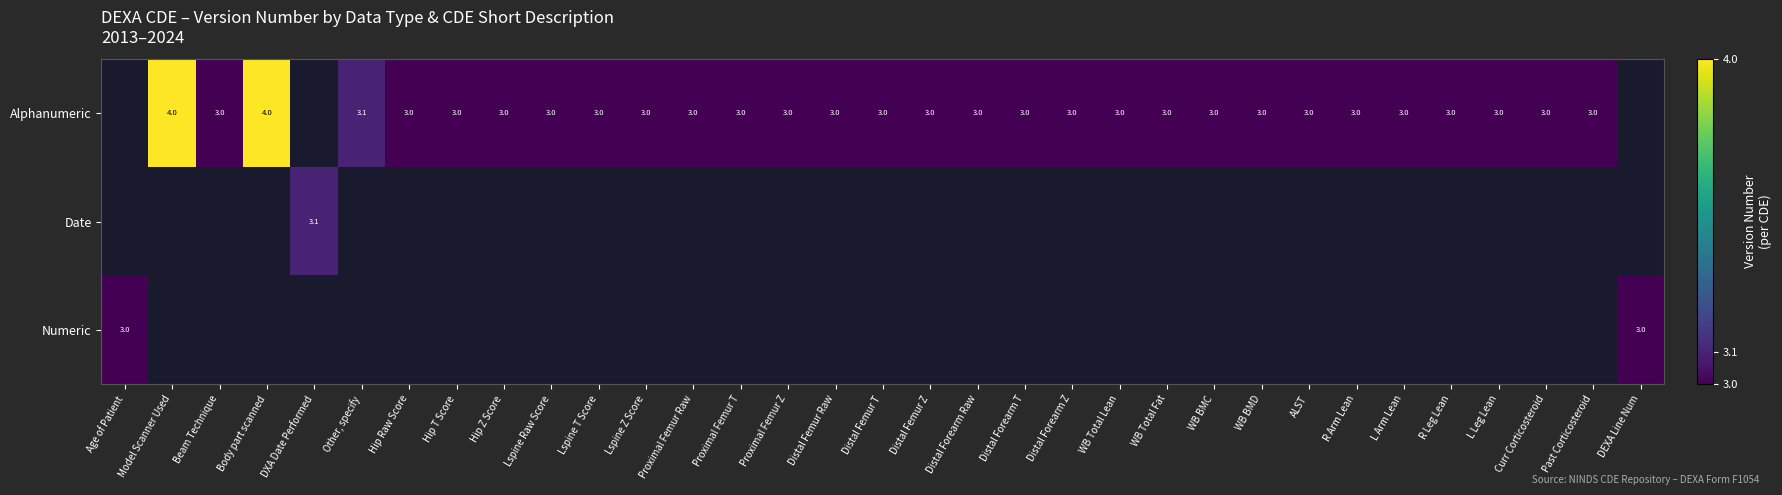

Is the value of Date at DXA Date Performed greater than the value of Alphanumeric at Hip Z Score?

Yes